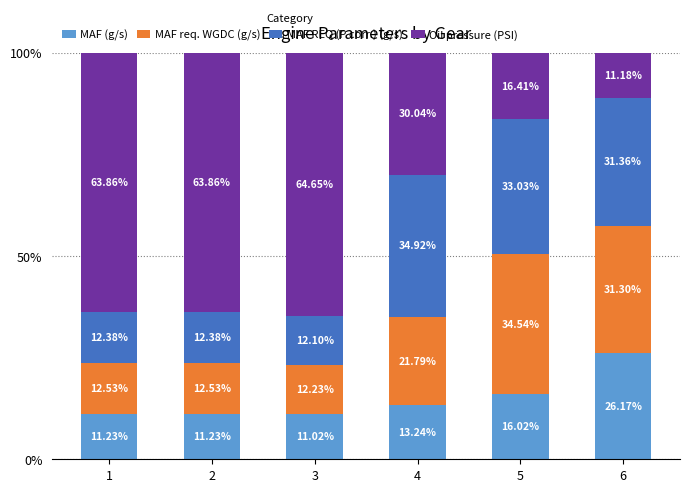

How many series are shown in this chart?

4